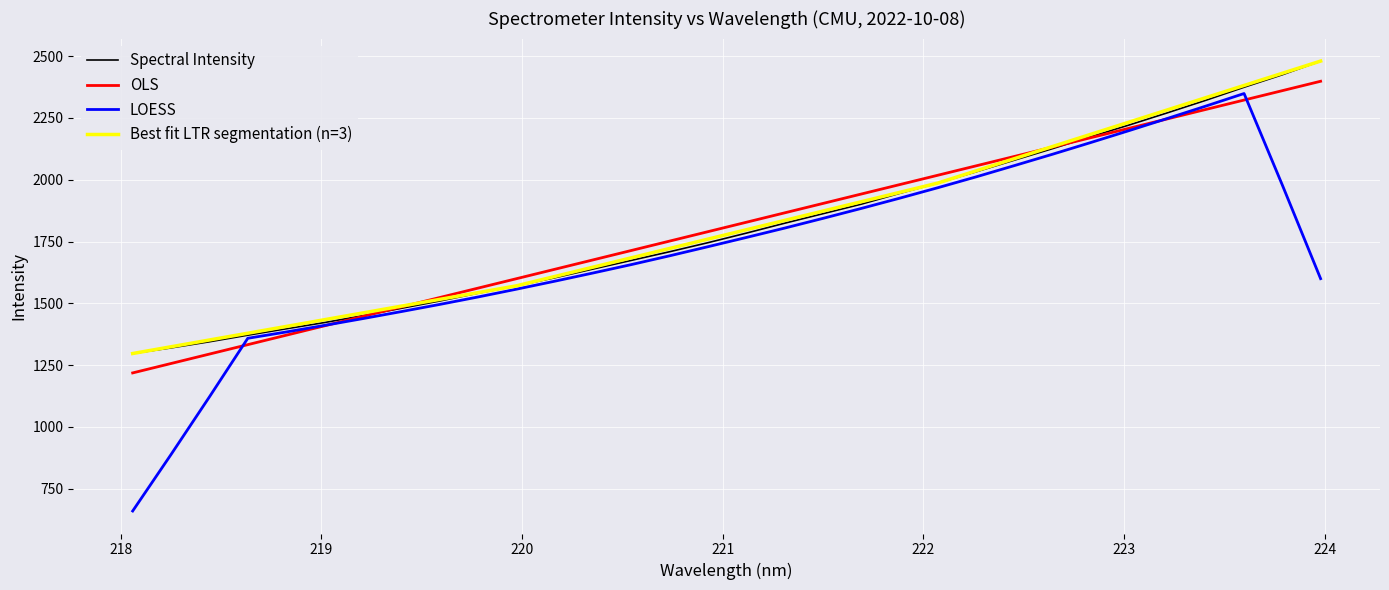

Reading right to left, transcribe all the data shown in this chart.

223.9802=2479.6	223.7895=2424.3	223.5987=2373.7	223.408=2321.0	223.2172=2270.6	223.0264=2221.3	222.8355=2174.3	222.6447=2125.7	222.4538=2078.9	222.263=2031.8	222.0721=1986.3	221.8812=1944.5	221.6902=1900.8	221.4993=1862.3	221.3083=1823.8	221.1174=1783.8	220.9264=1745.2	220.7354=1708.6	220.5444=1673.6	220.3533=1638.5	220.1623=1603.1	219.9712=1570.5	219.7801=1540.8	219.589=1509.3	219.3979=1479.8	219.2067=1450.0	219.0156=1422.3	218.8244=1396.9	218.6332=1371.1	218.442=1344.5	218.2508=1319.8	218.0596=1297.1